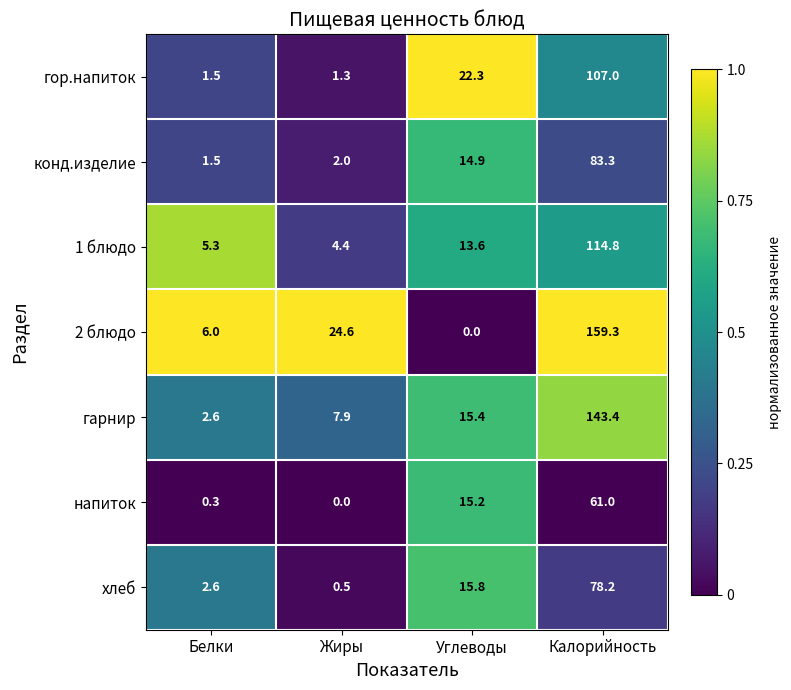

Which series has the largest range (max minus min)?

2 блюдо